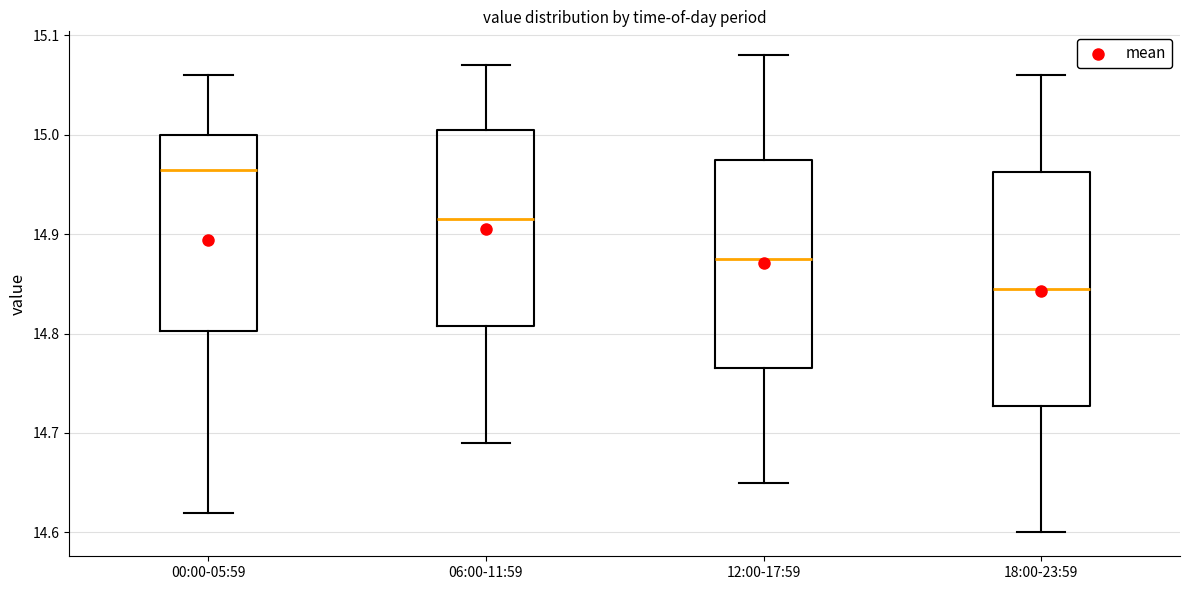

Which box is the tallest, from its lower edge to its upper edge?

18:00-23:59